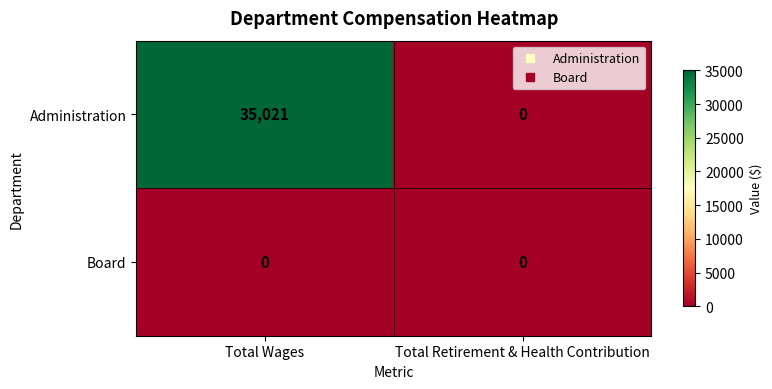

Reading right to left, extract all data points from this chart.

Administration: Total Retirement & Health Contribution=0	Total Wages=35021
Board: Total Retirement & Health Contribution=0	Total Wages=0